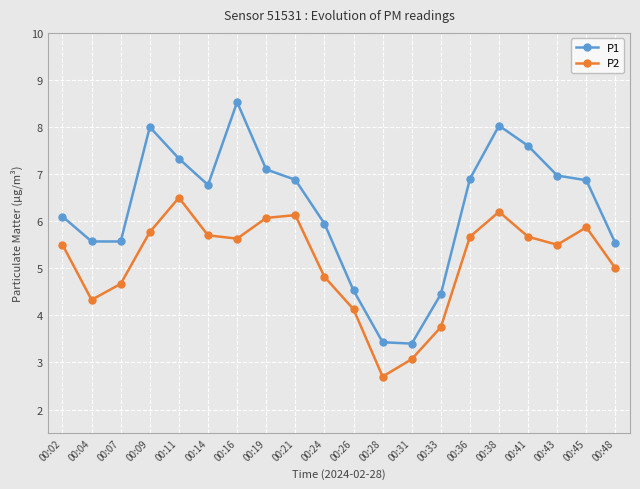

What value does the P1 series have at 00:28?

3.4